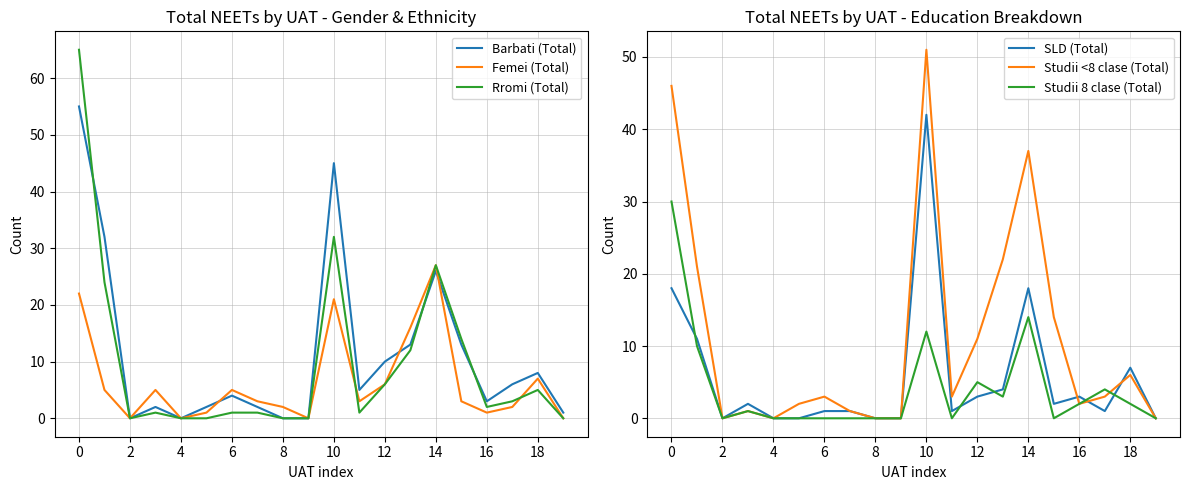

How many categories are shown in the chart?

20